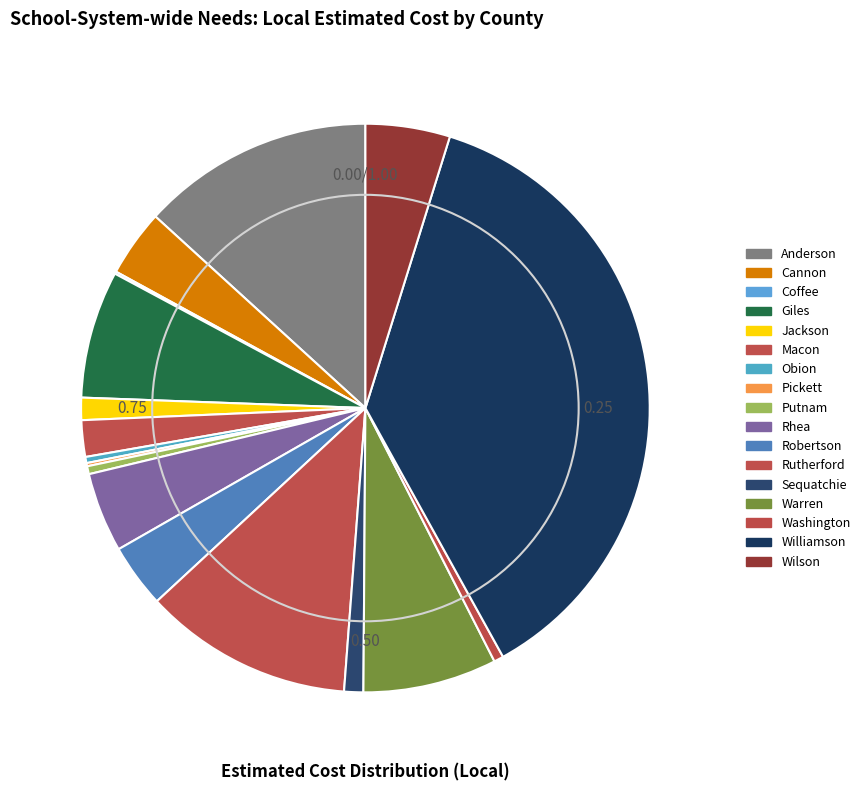

How many segments does this pie chart have?

17